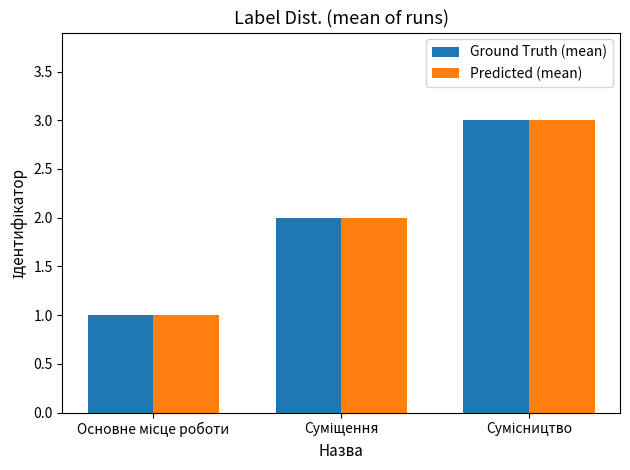

What is the minimum value for Ground Truth (mean)?

1